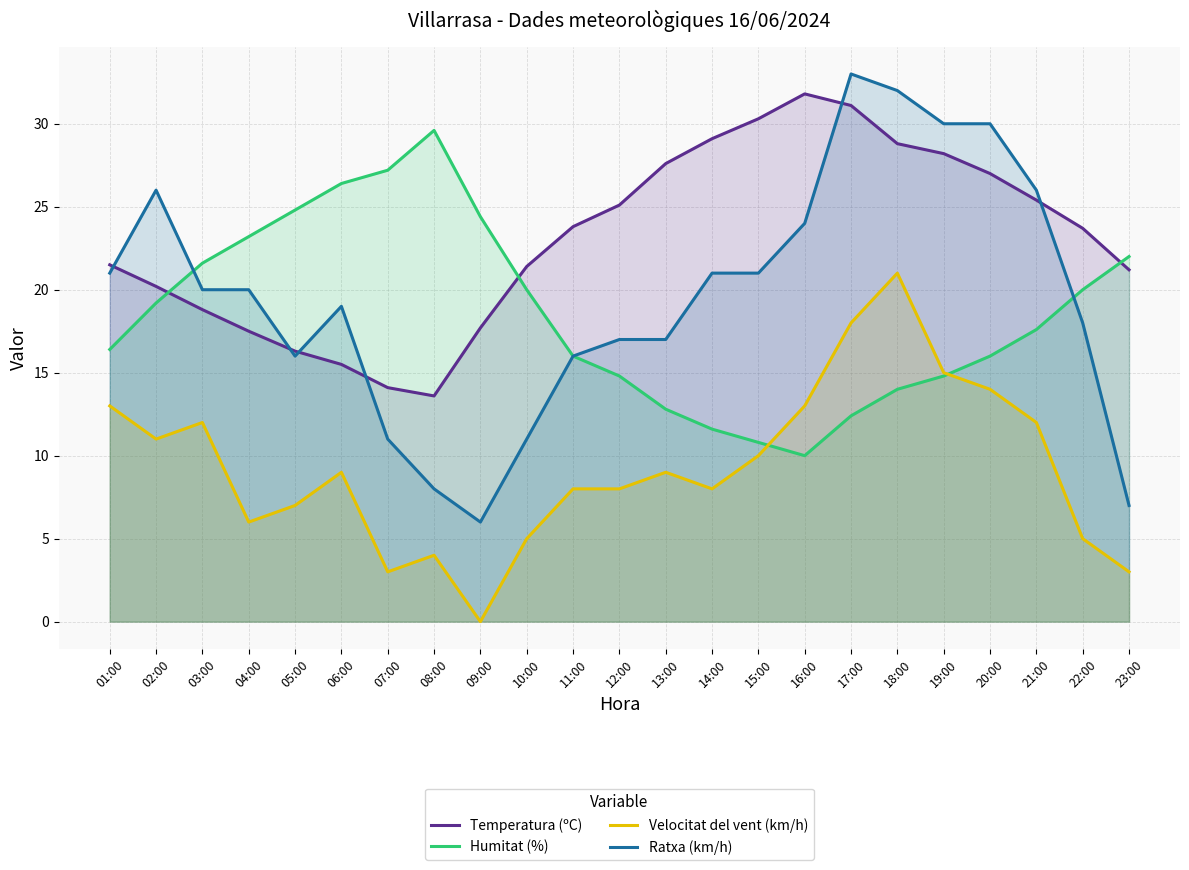

What is the label of the 21st point from the left?

21:00